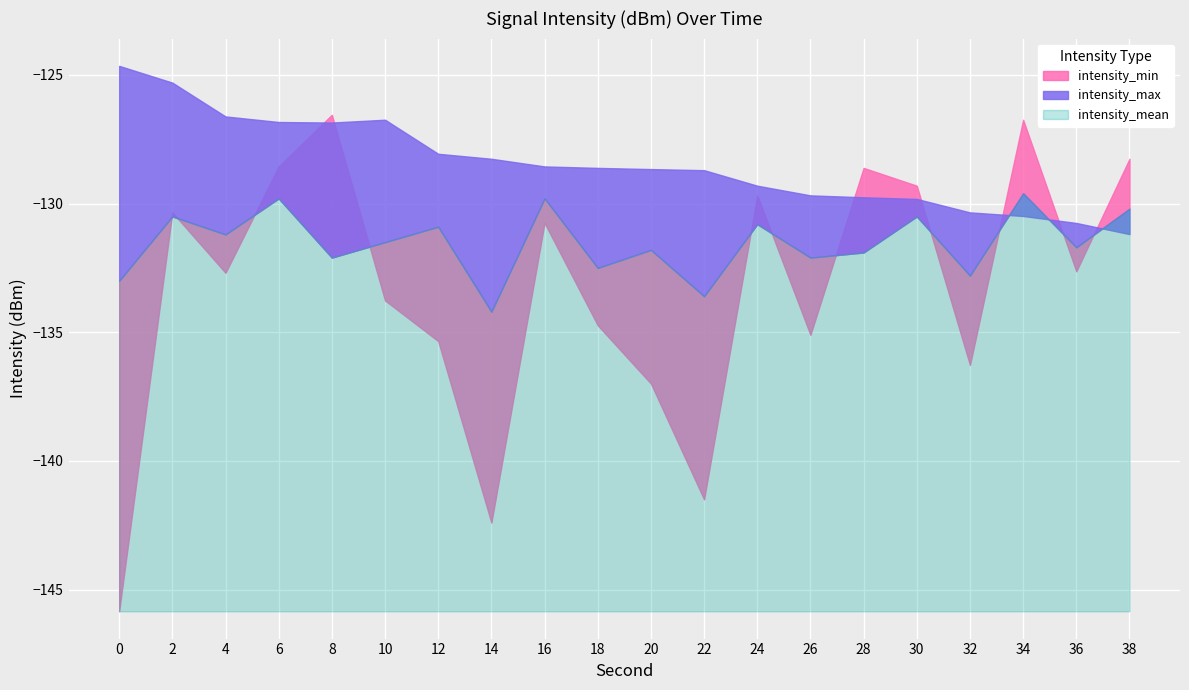

Where is intensity_min nearest to the value -136?

32